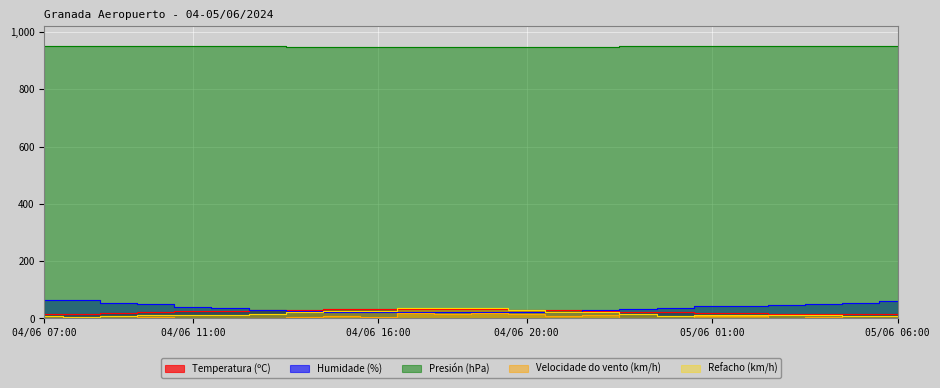

True or false: Velocidade do vento (km/h) has more than 2 interior local peaks.

True